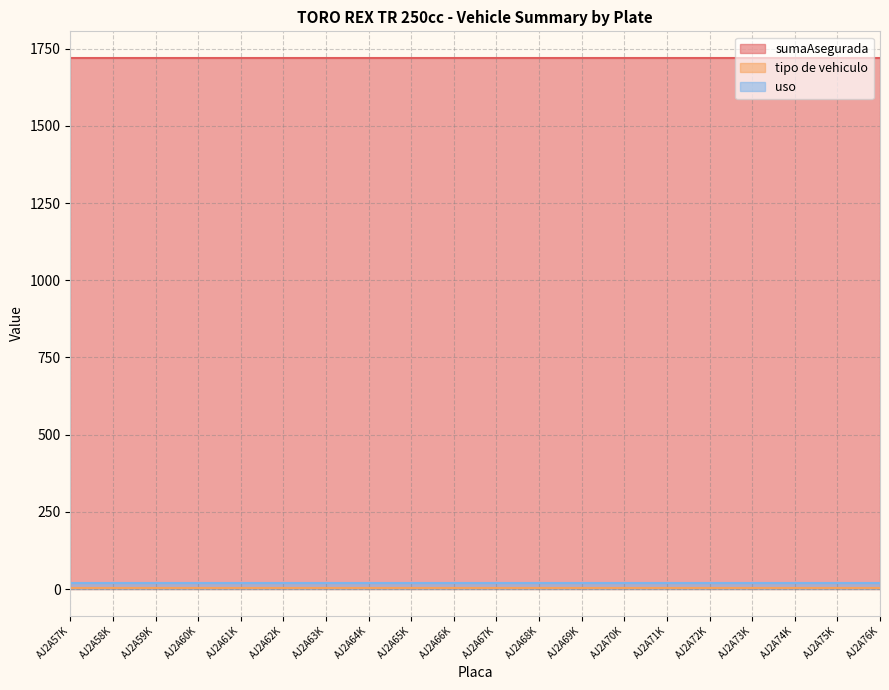

True or false: sumaAsegurada has more than 0 interior local peaks.

False